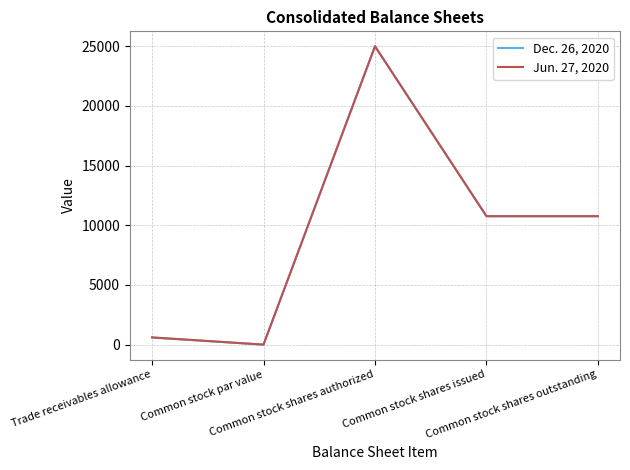

Count the number of categories in the chart.

5